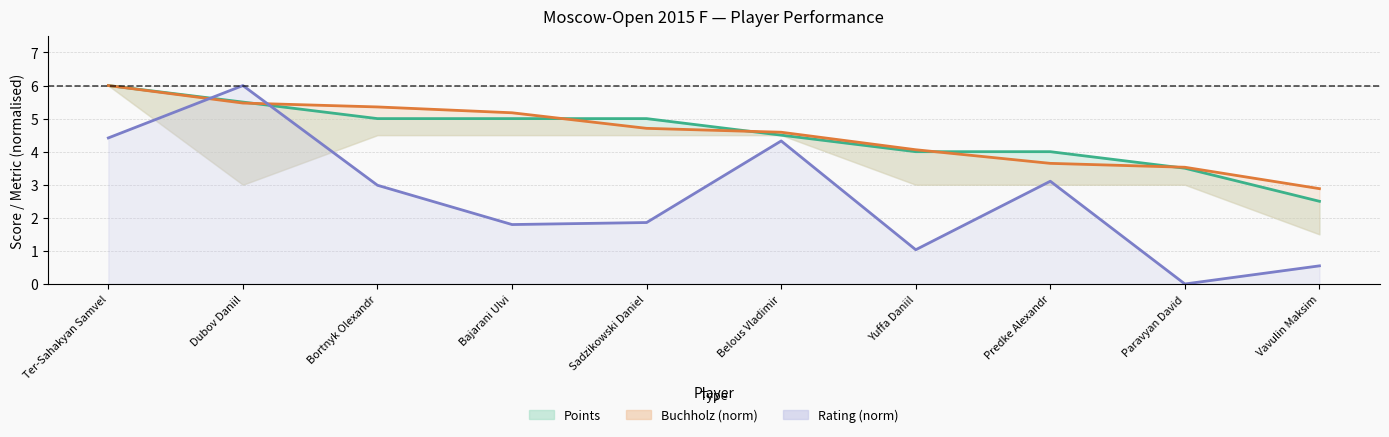

At which label does Buchholz (line) first exceed 4?

Ter-Sahakyan Samvel